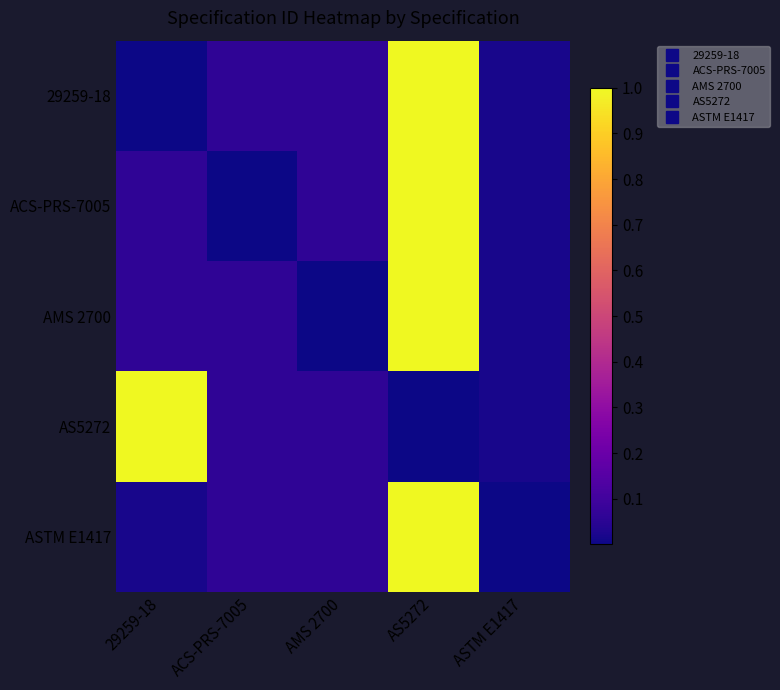

Which has a higher value, 29259-18 or AS5272?

AS5272